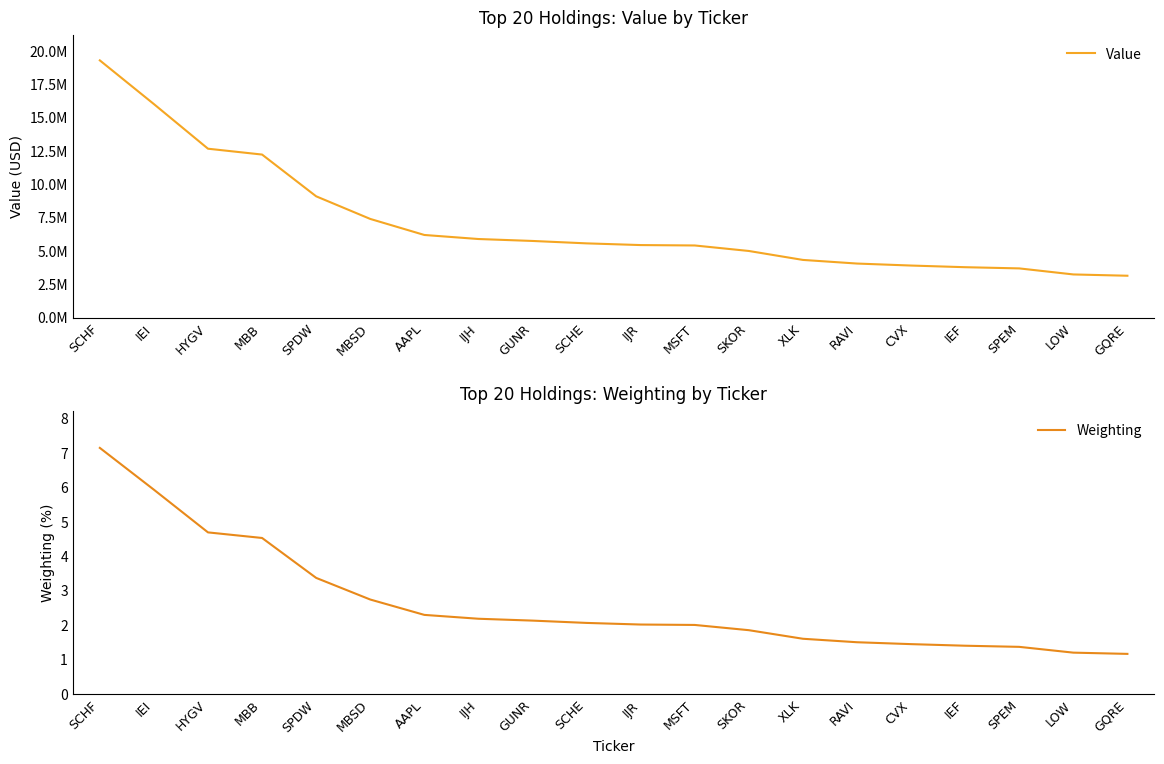

How many lines are shown in the chart?

2